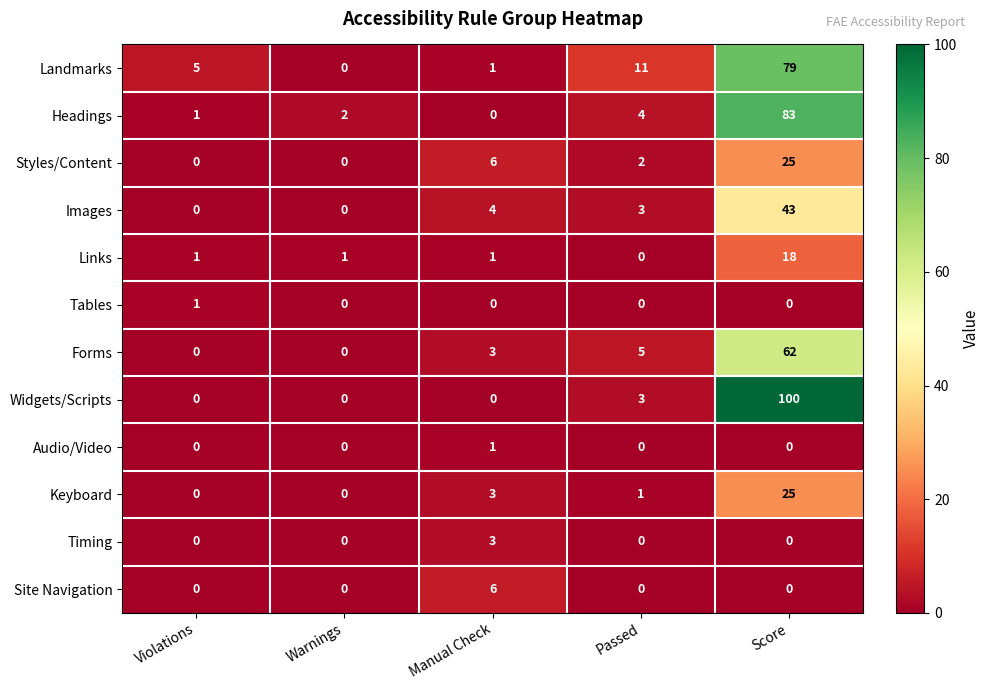

The value of Landmarks at Manual Check is 1. True or false?

True